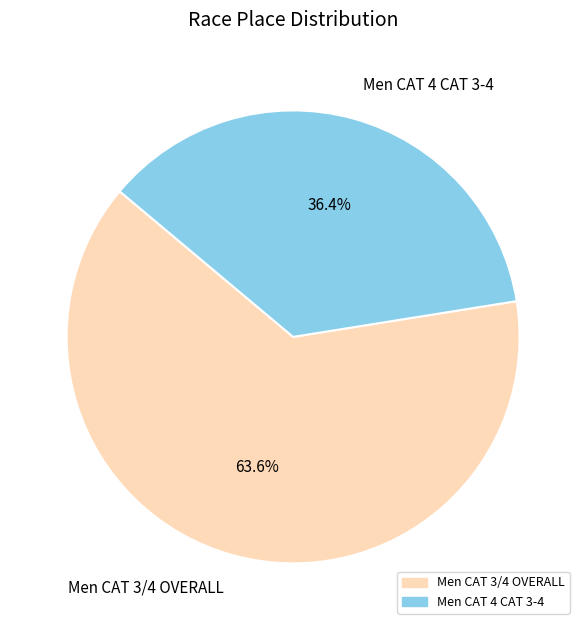

What is the majority slice?

Men CAT 3/4 OVERALL